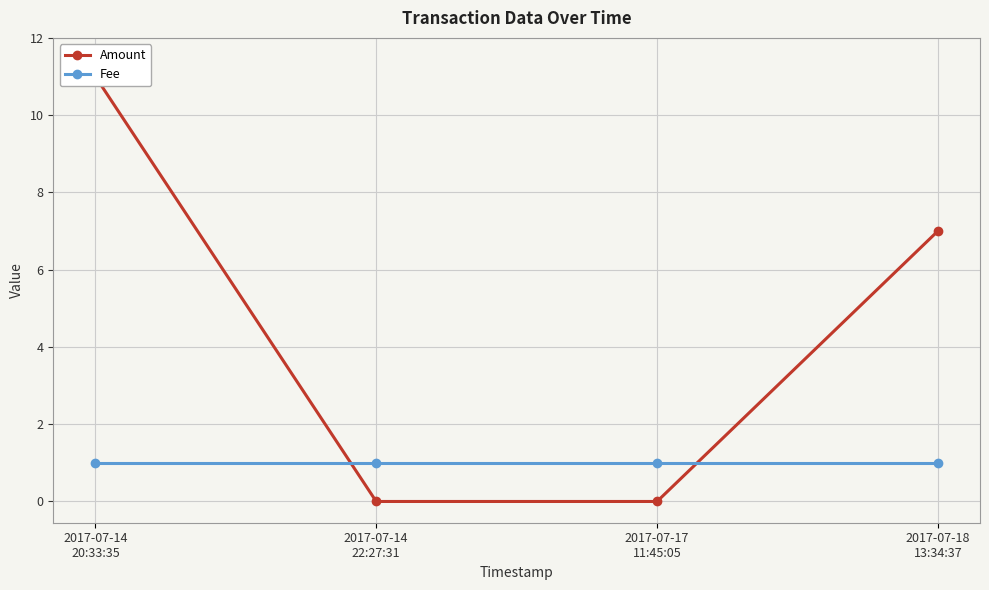

Which category has the lowest value in the Fee series?

2017-07-14
20:33:35